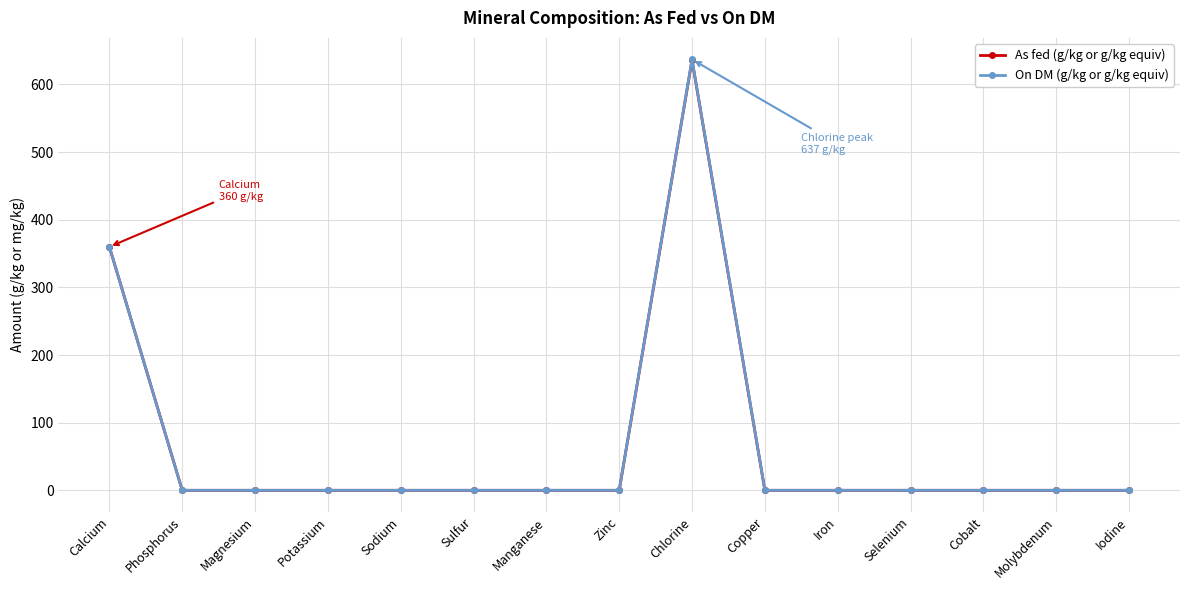

At which category is the sum across all series the highest?

Chlorine